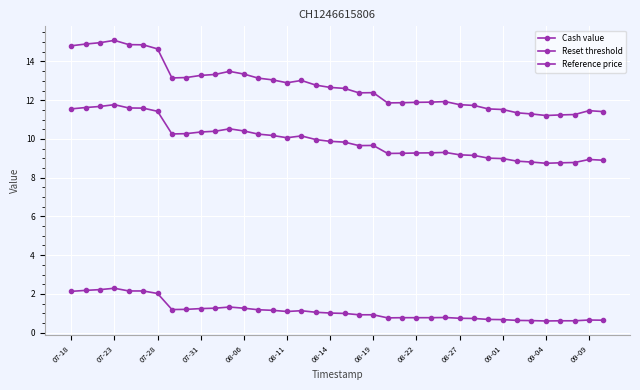

How many distinct data groups are displayed?

3